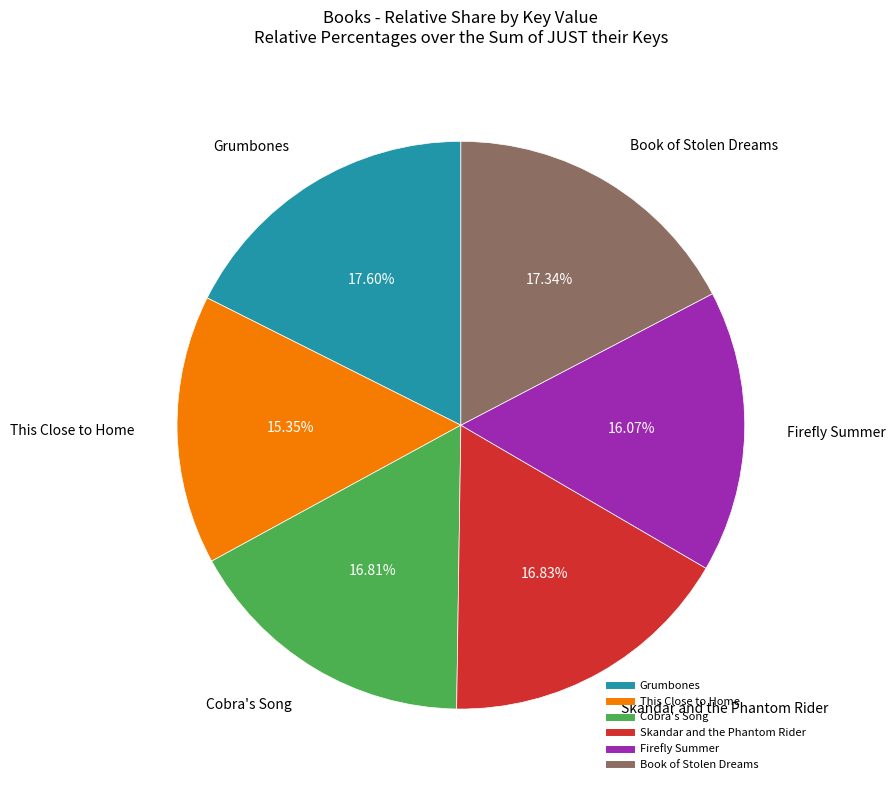

Which has a higher value, Grumbones or This Close to Home?

Grumbones